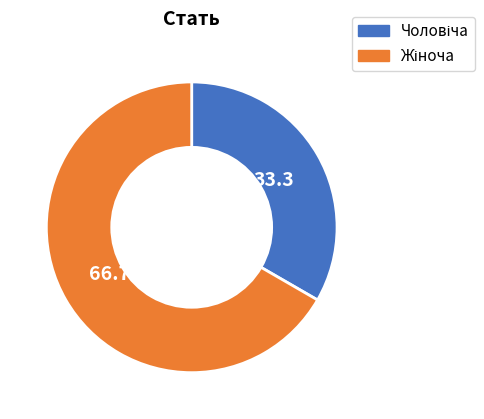

Is there a majority slice in this chart?

Yes